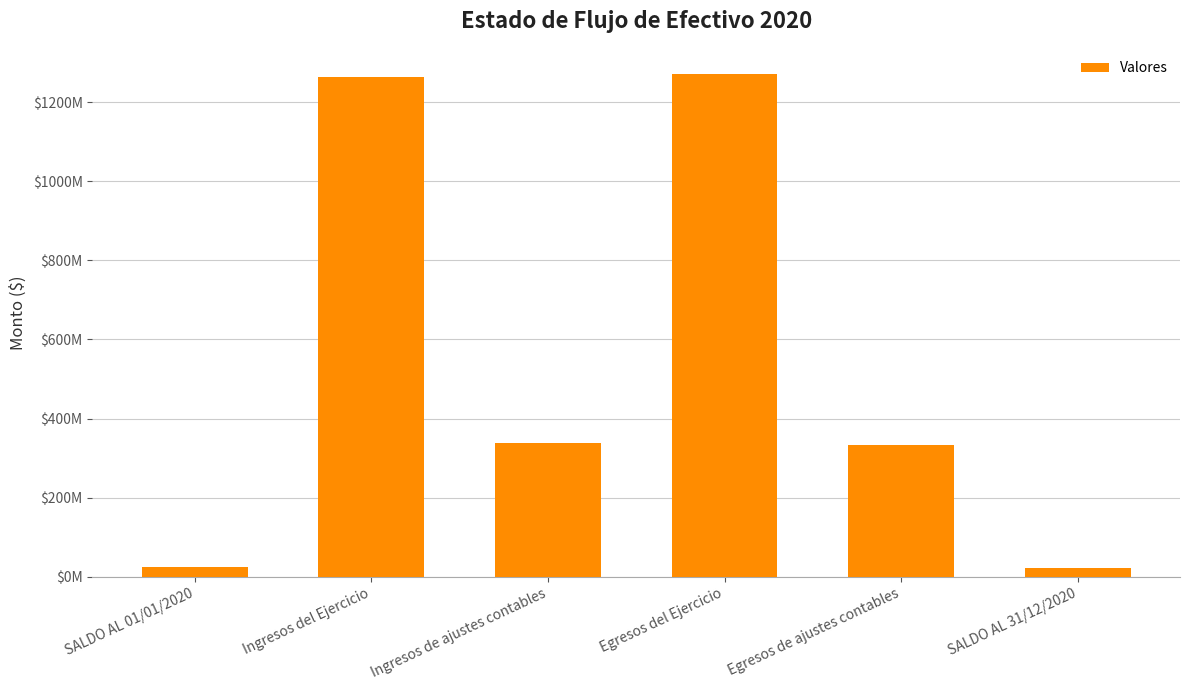

What is the value of the 1st bar from the left?

26111504.1